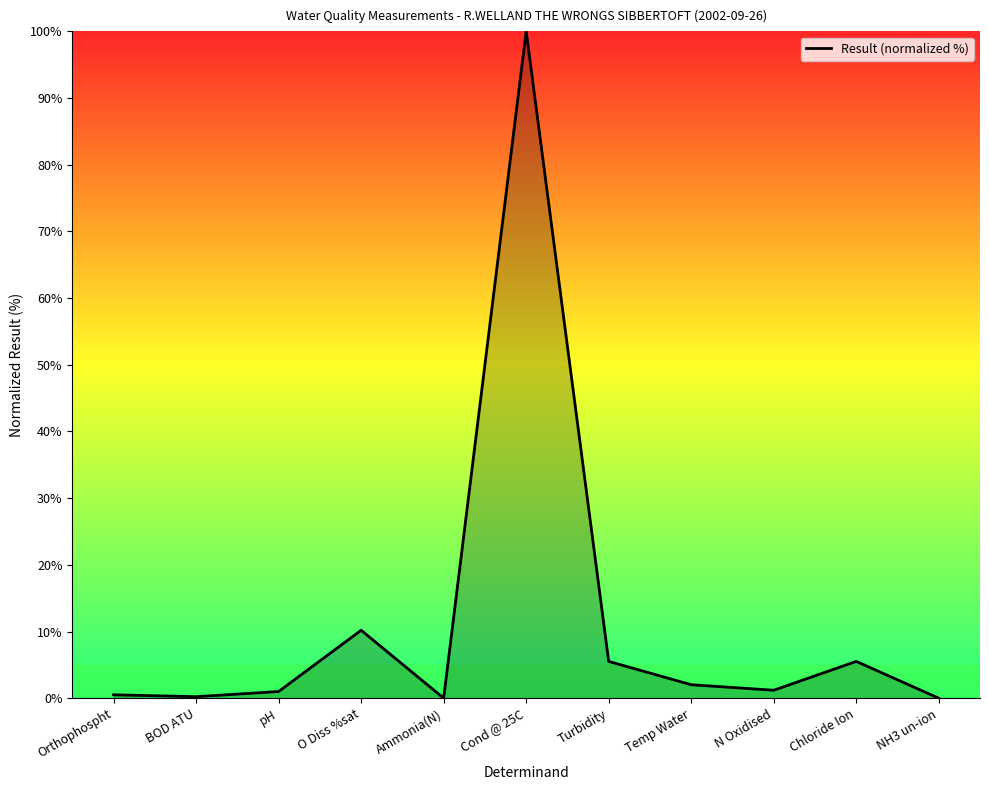

What position from the left is Cond @ 25C?

6